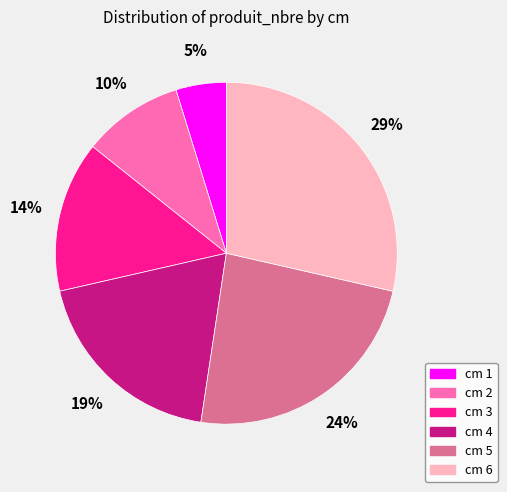

Does any single category account for the majority?

No